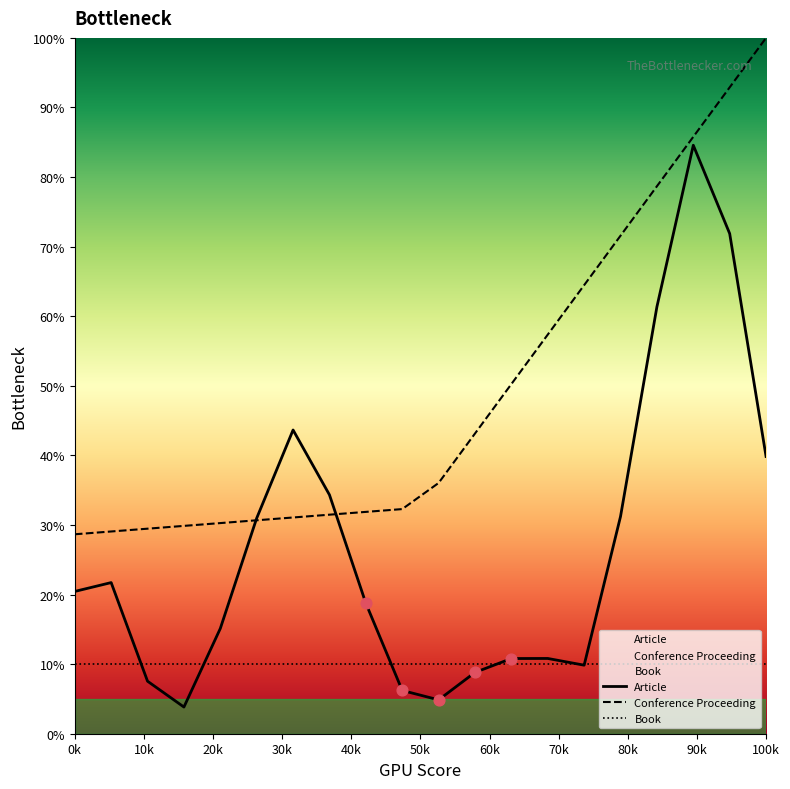

Which series reaches the minimum Y coordinate?

Article